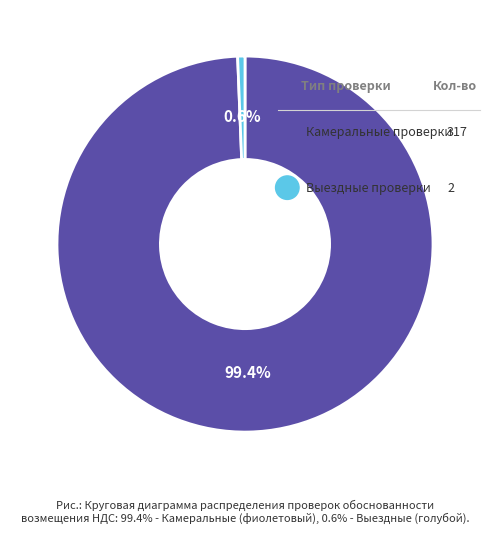

Does any single category account for the majority?

Yes